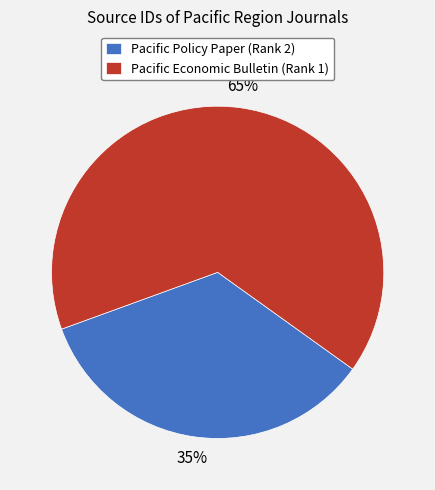

Rank the categories by value from lowest to highest.

Pacific Policy Paper (Rank 2), Pacific Economic Bulletin (Rank 1)